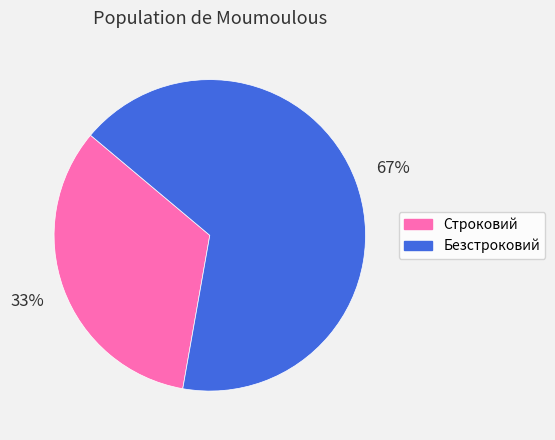

What is the smallest slice in the pie chart?

Строковий